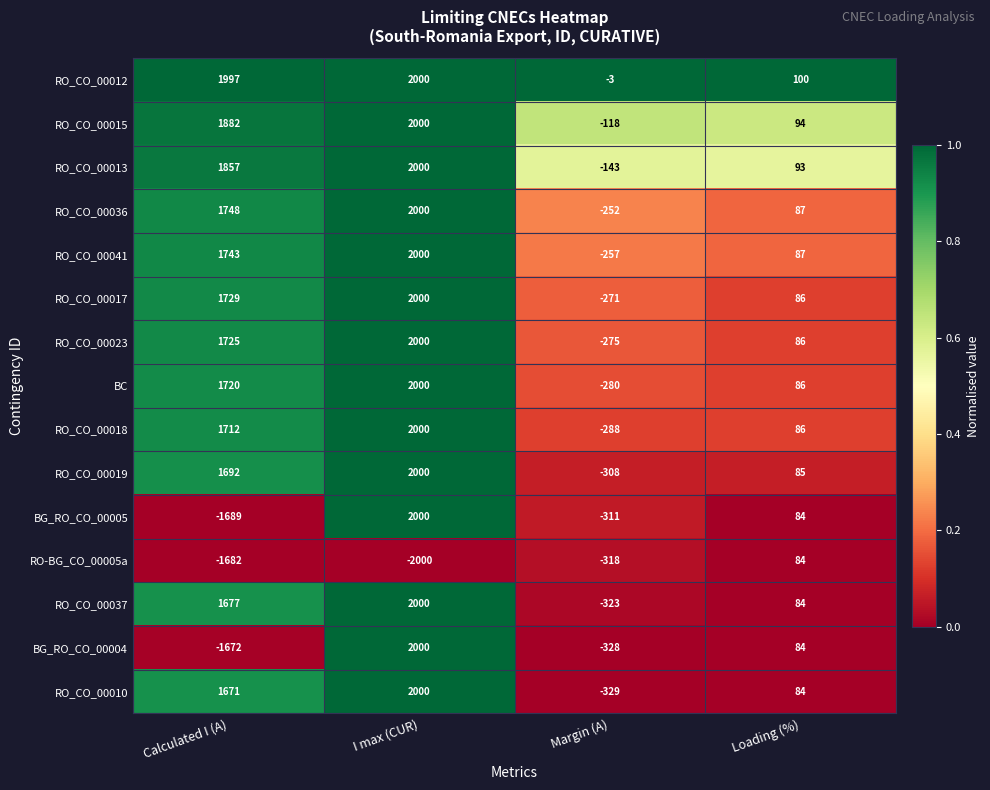

Rank the series at Calculated I (A) from lowest to highest value.

BG_RO_CO_00005, RO-BG_CO_00005a, BG_RO_CO_00004, RO_CO_00010, RO_CO_00037, RO_CO_00019, RO_CO_00018, BC, RO_CO_00023, RO_CO_00017, RO_CO_00041, RO_CO_00036, RO_CO_00013, RO_CO_00015, RO_CO_00012